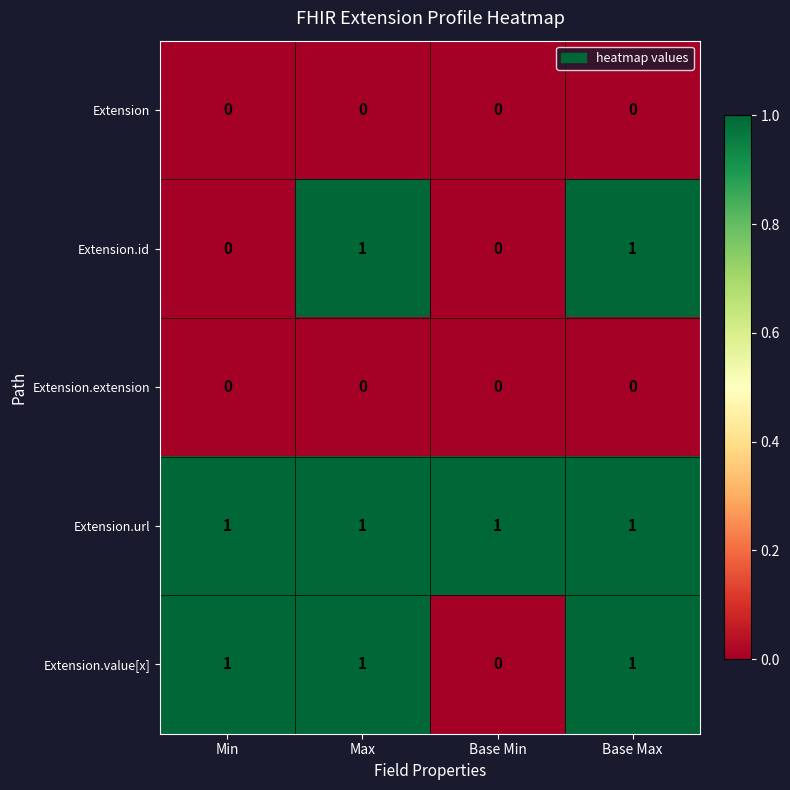

Which series has the largest total across all categories?

Extension.url